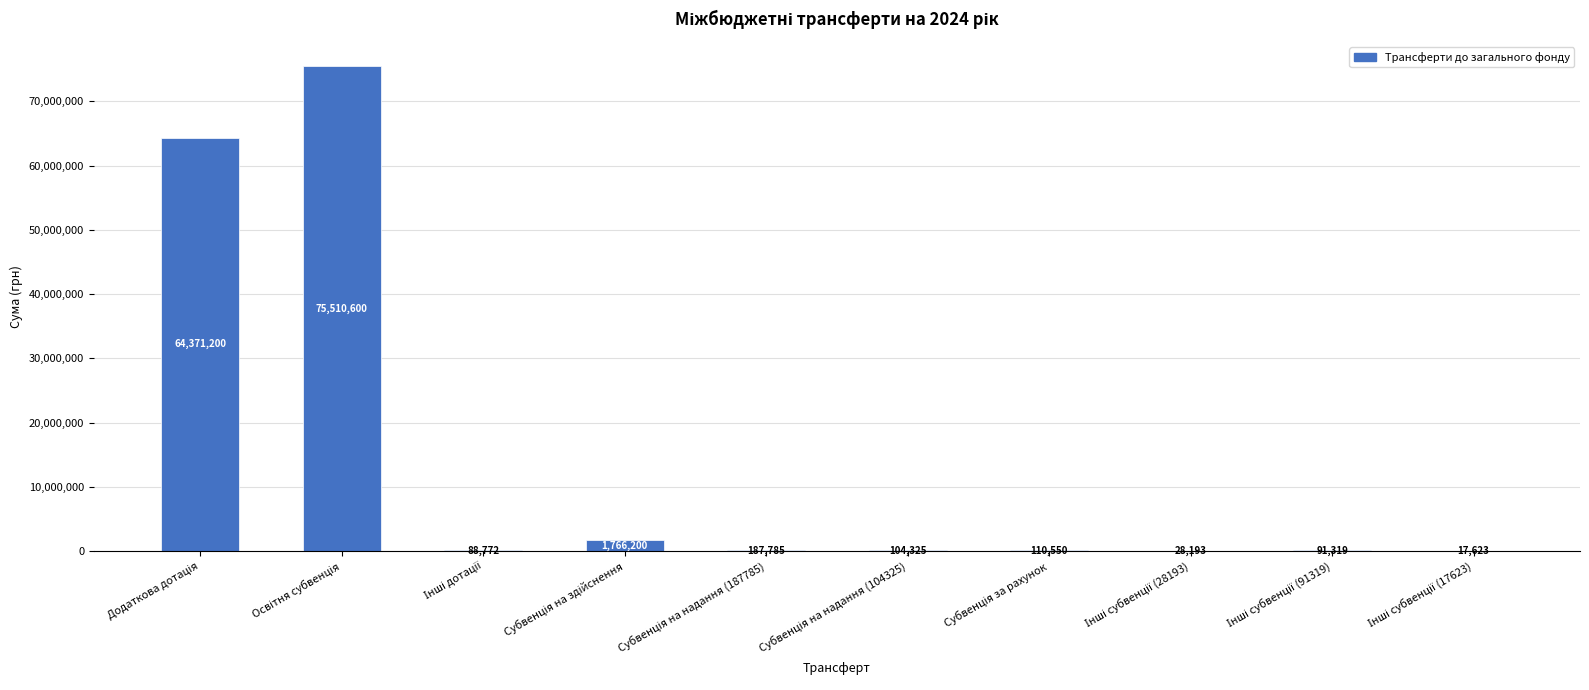

What is the maximum value shown in the chart?

75510600